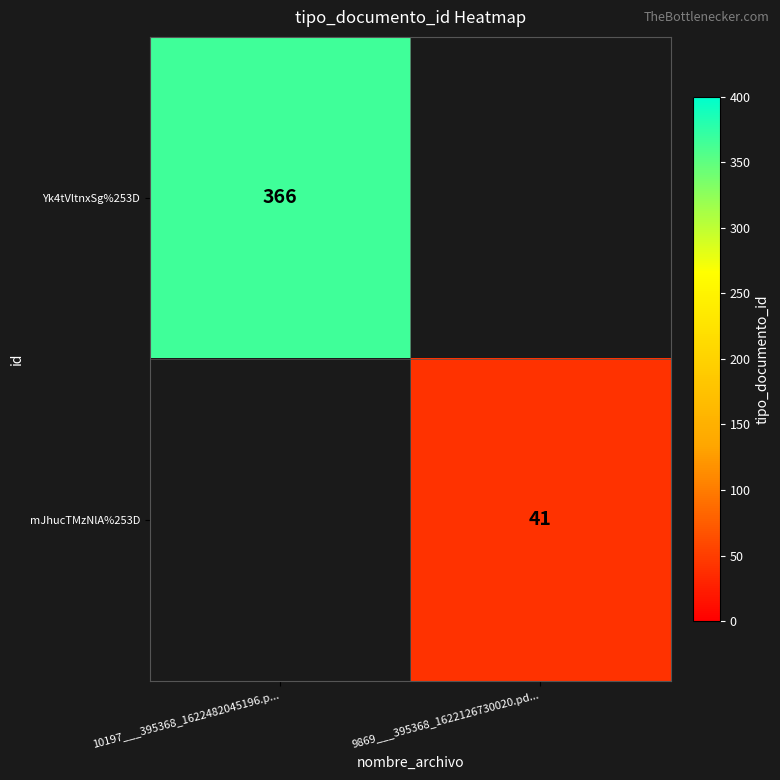

How many data points does each series have?

2